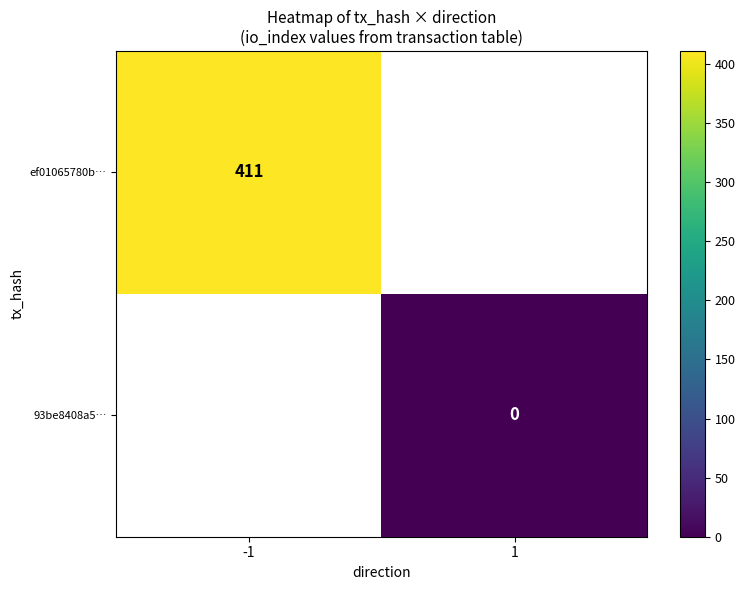

Is it true that ef01065780b… equals 411 at -1?

True